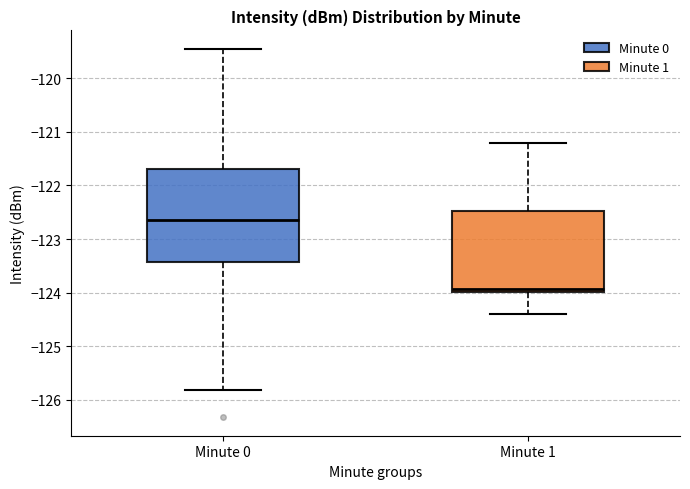

Where is the lower edge of the box for Minute 1 on the y-axis? The values are not printed on the chart, so give them approximately, as read against the axis.

-124.0